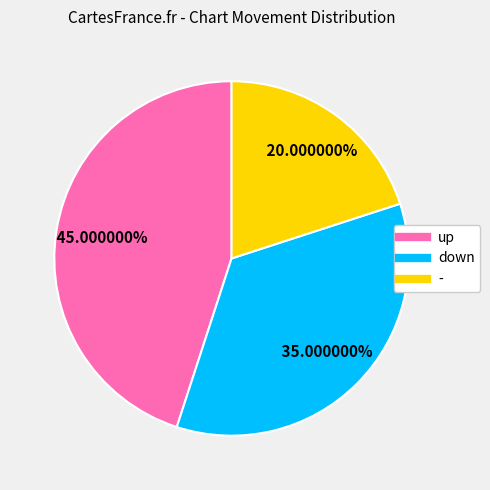

Rank the categories by value from highest to lowest.

up, down, -